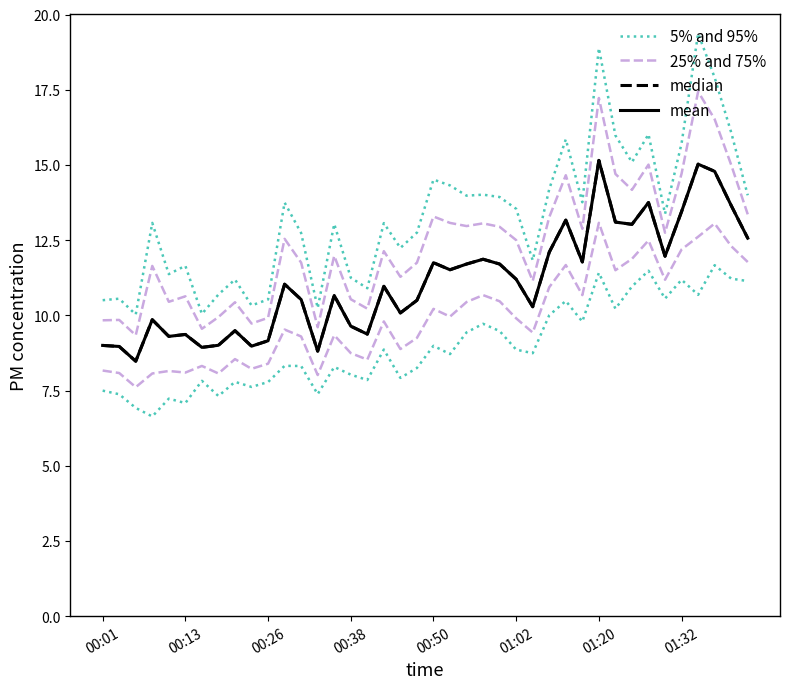

What is the difference between the median values at 34 and 39?

0.6